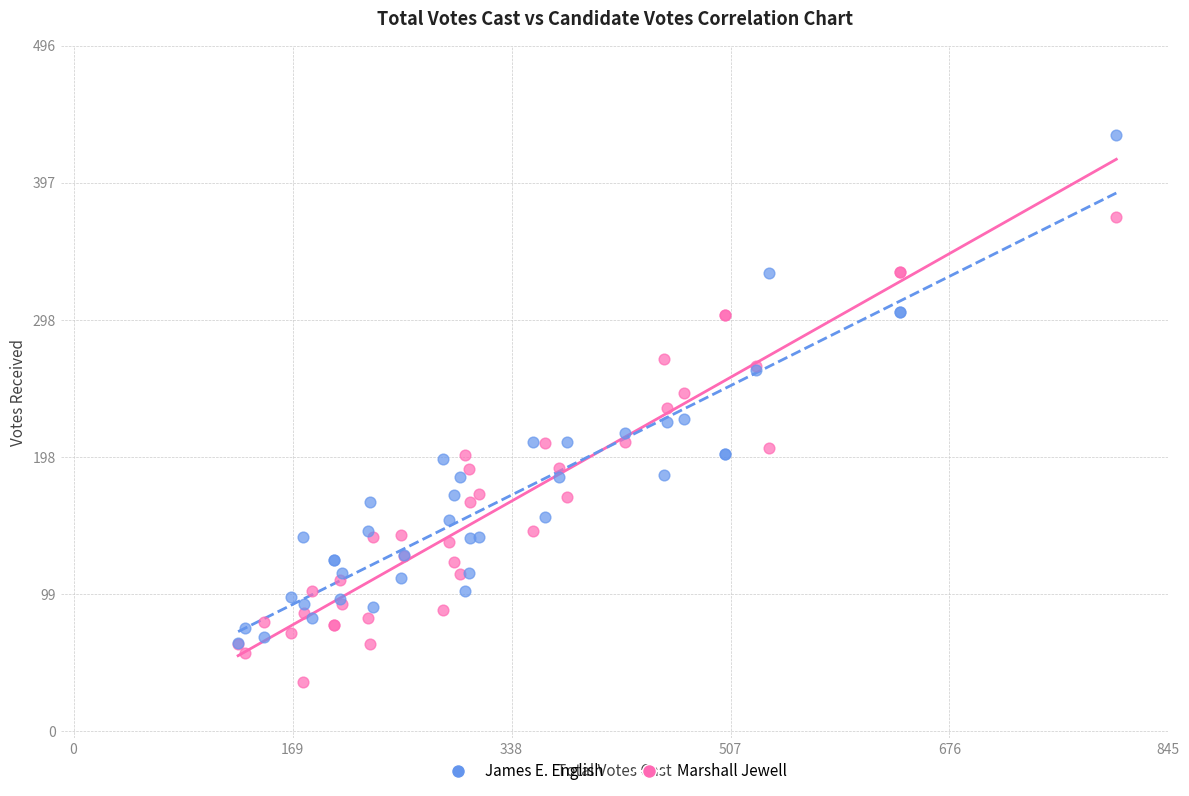

Which series reaches the maximum Y coordinate?

James E. English